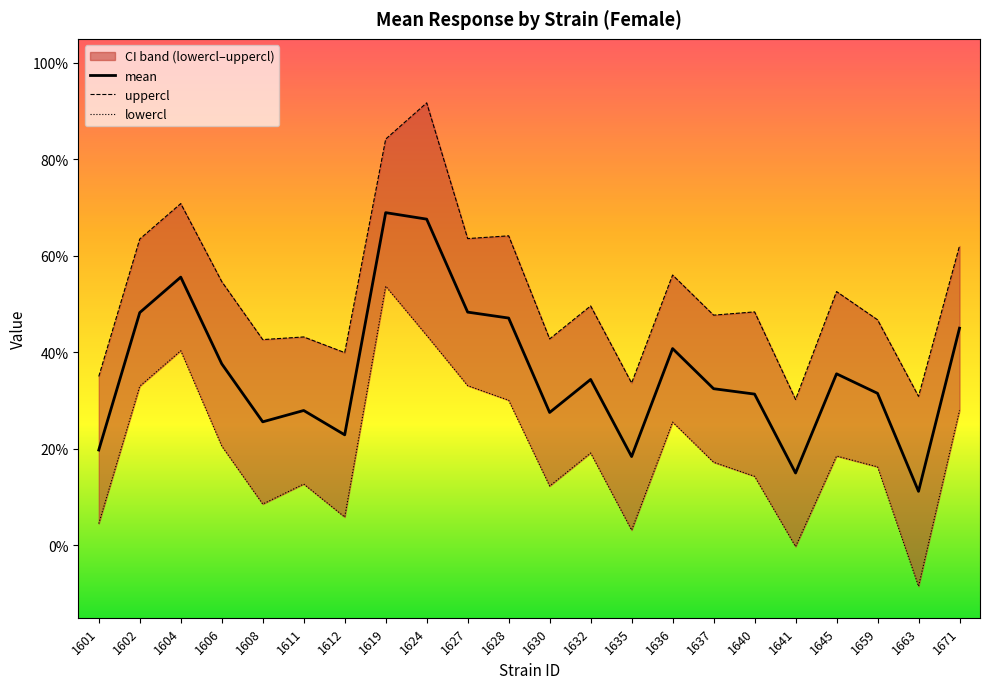

What is the total value across all series at 1663?

0.3